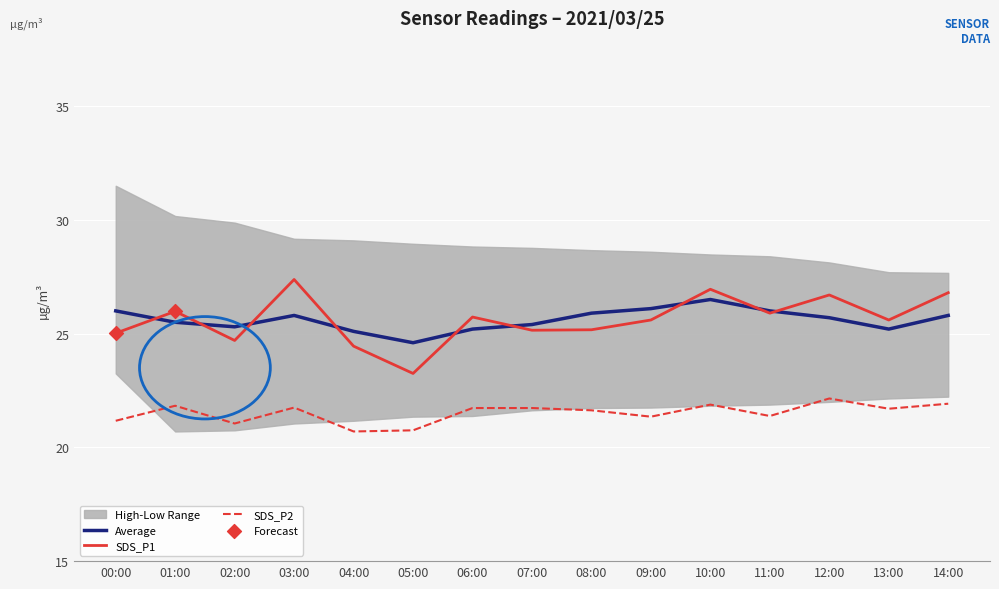

What is the total value across all series at 04:00?

70.2